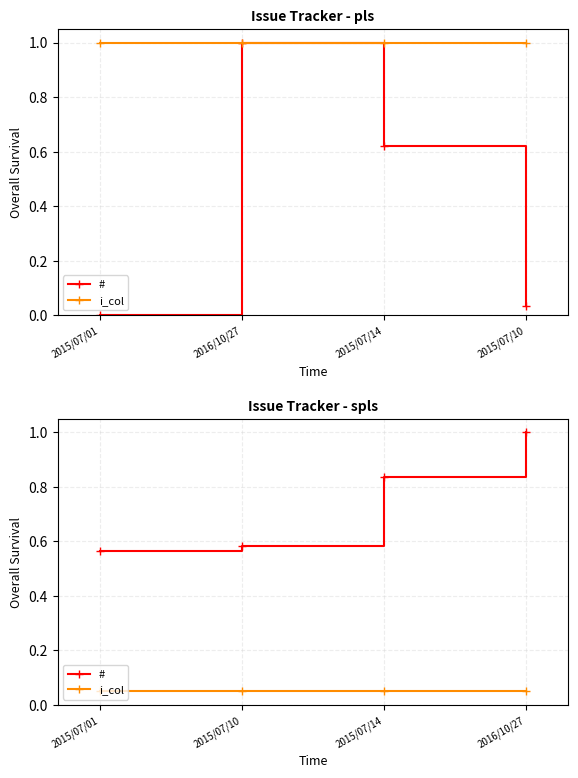

What is the value of the # point at the 4th from the left?

1.0